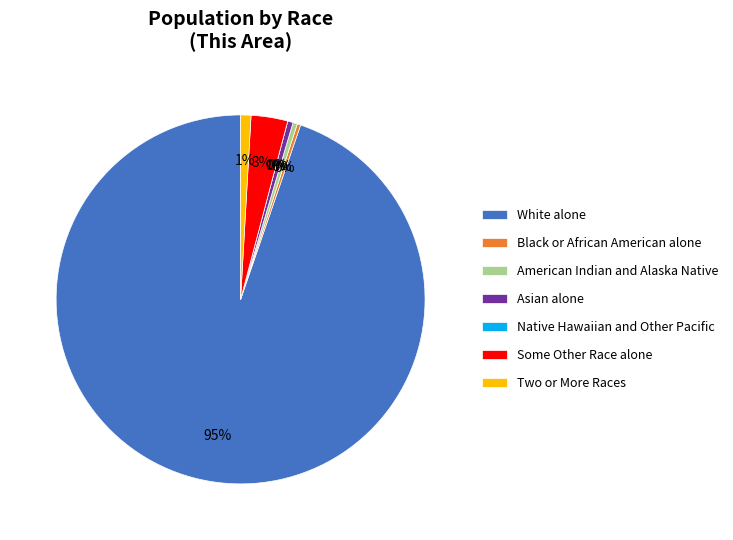

What is the largest slice in the pie chart?

White alone